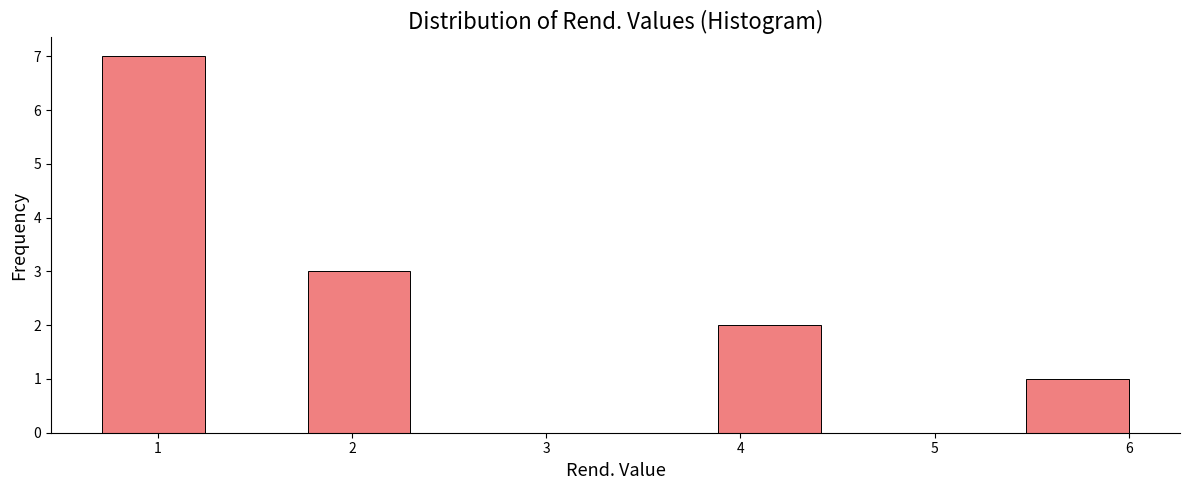

Which range on the x-axis has the tallest bar?

0.7 to 1.2